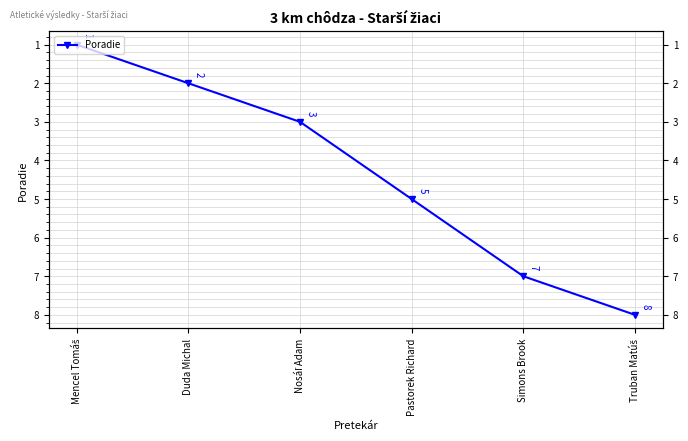

True or false: the data shows 2 at Simons Brook.

False